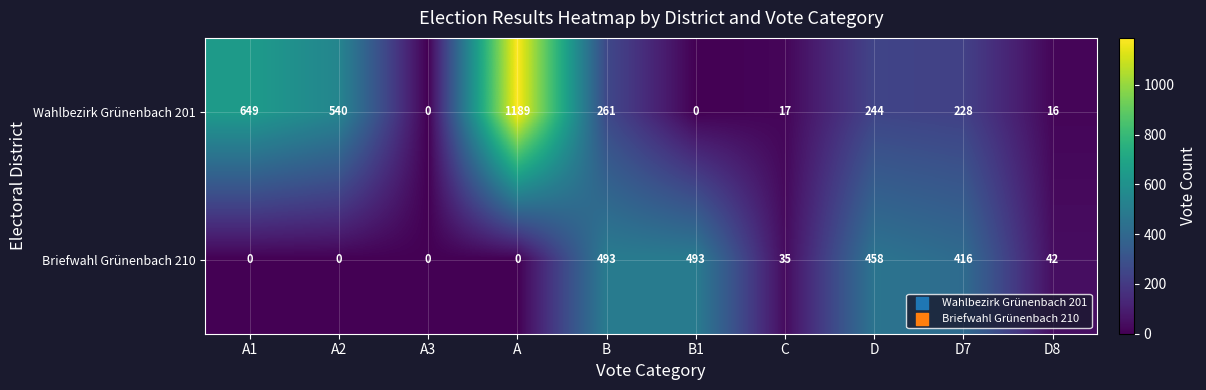

Which label corresponds to the largest value in the chart?

A